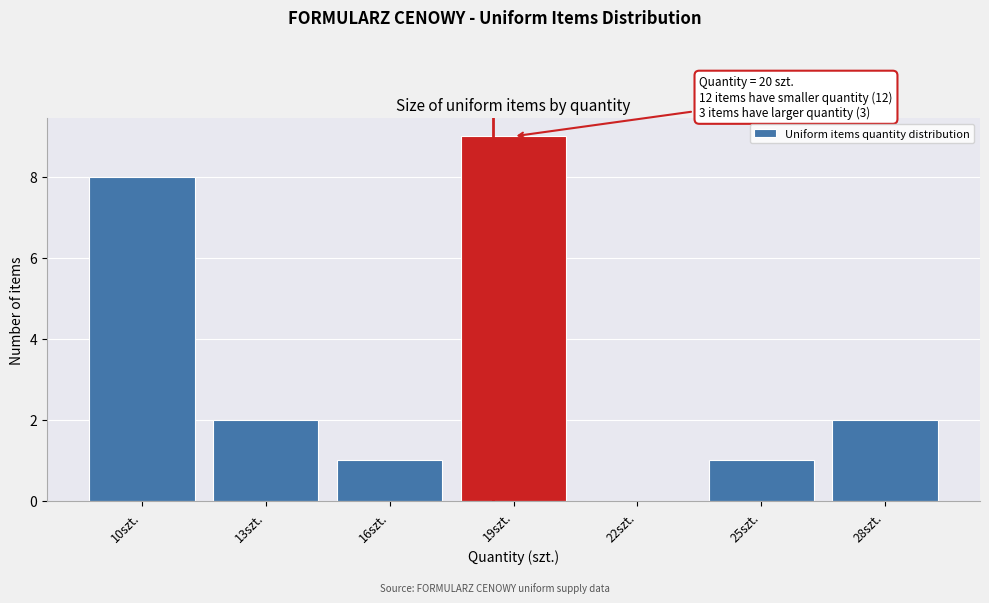

Reading left to right, what are all the values shown in this chart?

10szt.=8	13szt.=2	16szt.=1	19szt.=9	22szt.=0	25szt.=1	28szt.=2